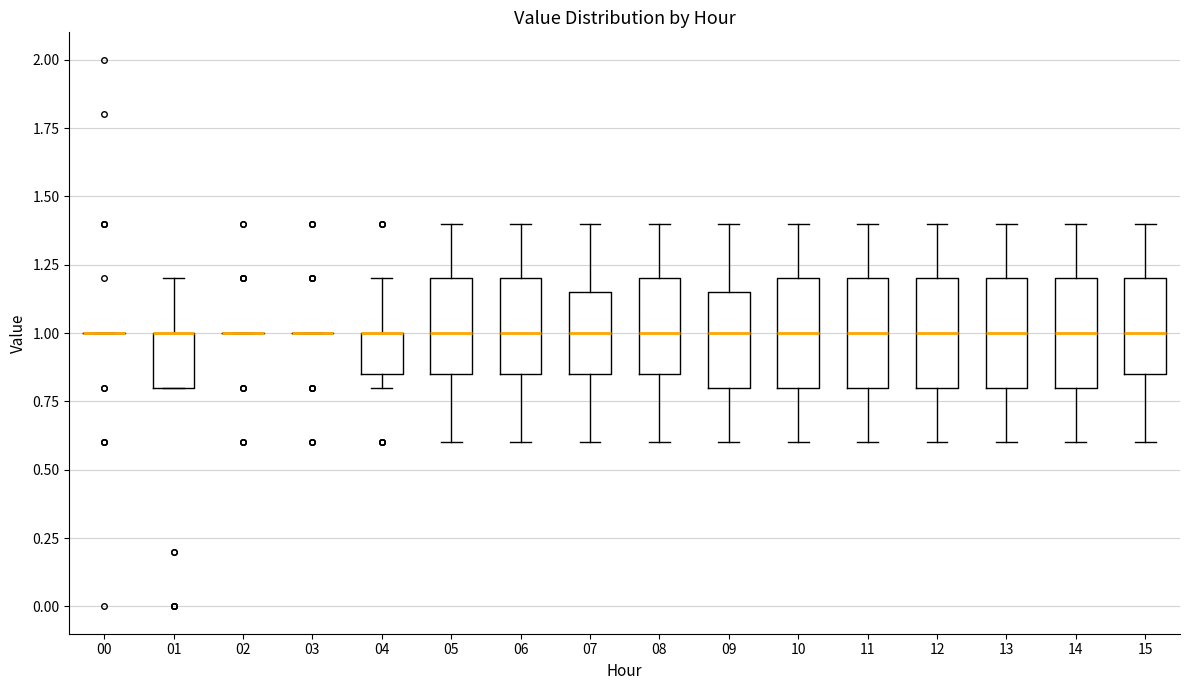

Reading left to right, read every box against the y-axis: the position of its median line, the range the box covers, and the ends of its whiskers. The values are not printed on the chart, so give them approximately, as read against the axis.

00: box collapsed to a line at 1.00, whiskers 1.00 to 1.00
01: median 1.00 (drawn on the box's upper edge), box 0.80 to 1.00, whiskers 0.80 to 1.20
02: box collapsed to a line at 1.00, whiskers 1.00 to 1.00
03: box collapsed to a line at 1.00, whiskers 1.00 to 1.00
04: median 1.00 (drawn on the box's upper edge), box 0.85 to 1.00, whiskers 0.80 to 1.20
05: median 1.00, box 0.85 to 1.20, whiskers 0.60 to 1.40
06: median 1.00, box 0.85 to 1.20, whiskers 0.60 to 1.40
07: median 1.00, box 0.85 to 1.15, whiskers 0.60 to 1.40
08: median 1.00, box 0.85 to 1.20, whiskers 0.60 to 1.40
09: median 1.00, box 0.80 to 1.15, whiskers 0.60 to 1.40
10: median 1.00, box 0.80 to 1.20, whiskers 0.60 to 1.40
11: median 1.00, box 0.80 to 1.20, whiskers 0.60 to 1.40
12: median 1.00, box 0.80 to 1.20, whiskers 0.60 to 1.40
13: median 1.00, box 0.80 to 1.20, whiskers 0.60 to 1.40
14: median 1.00, box 0.80 to 1.20, whiskers 0.60 to 1.40
15: median 1.00, box 0.85 to 1.20, whiskers 0.60 to 1.40